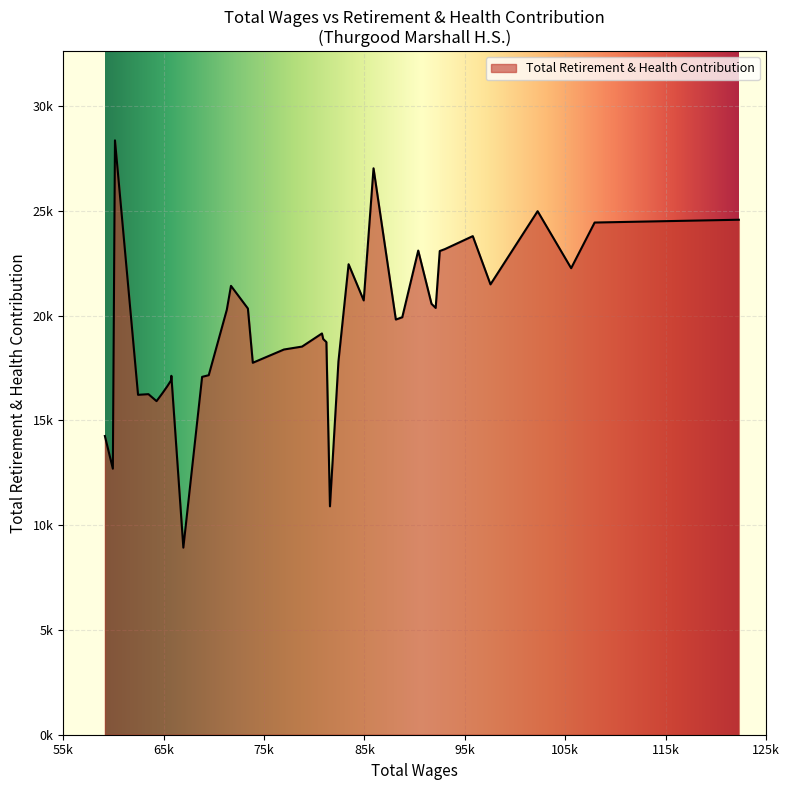

Does the chart have visible grid lines?

Yes